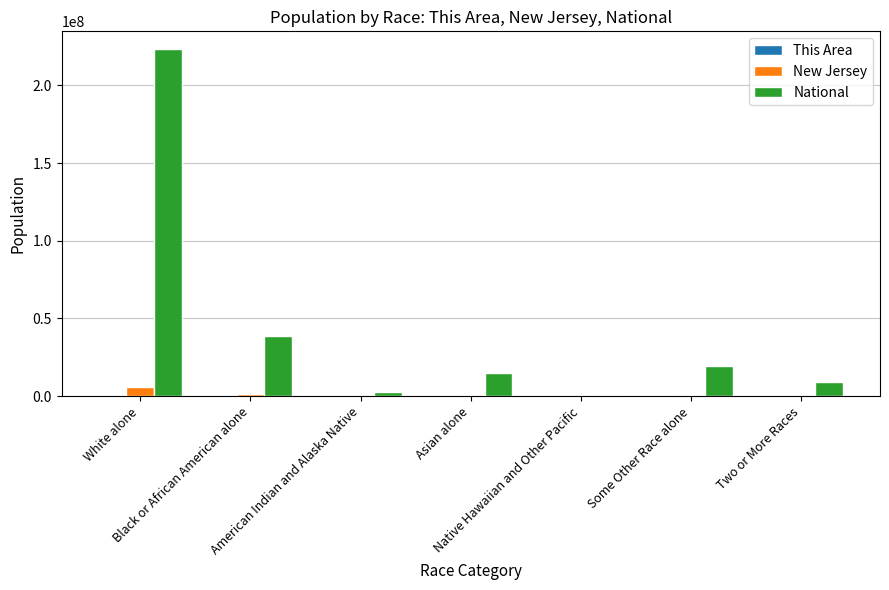

What is the maximum value shown in the chart?

223553265